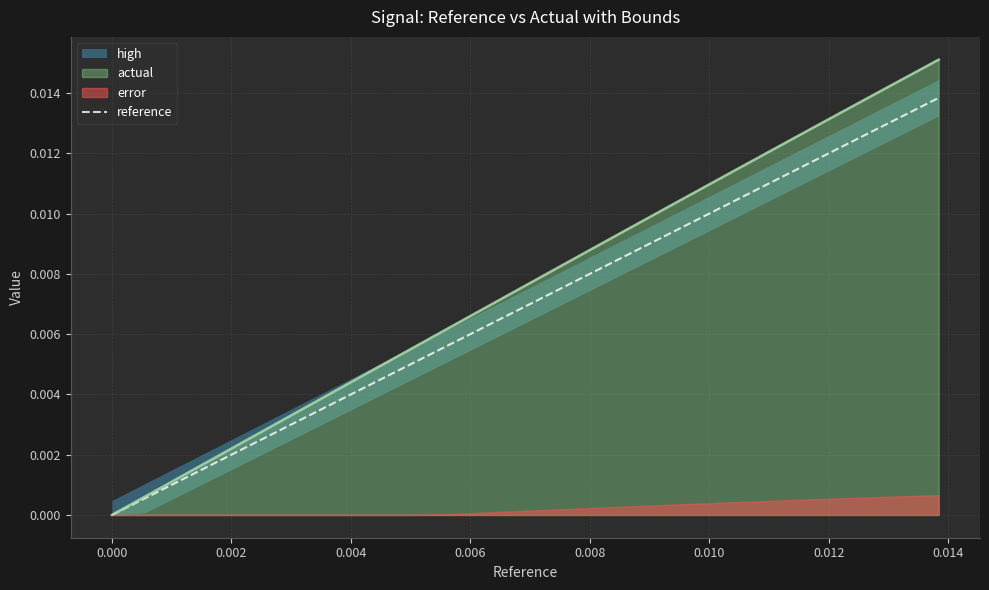

What is the label of the 5th point from the left?

0.006